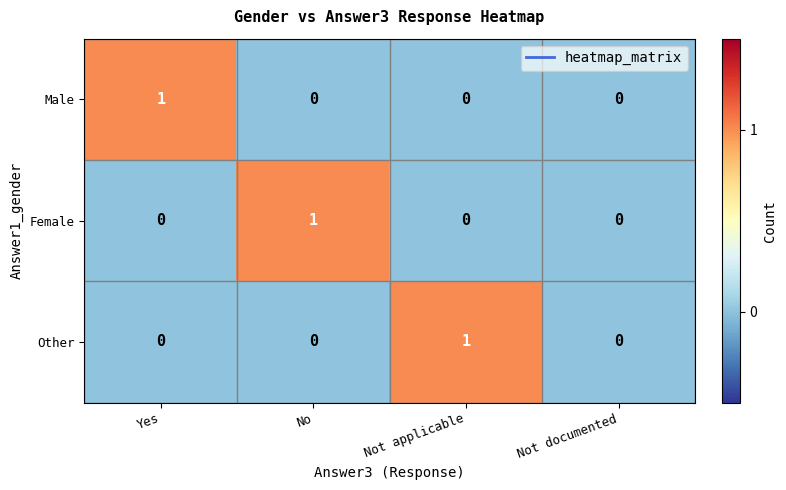

How many Female values are between 0 and 1?

4